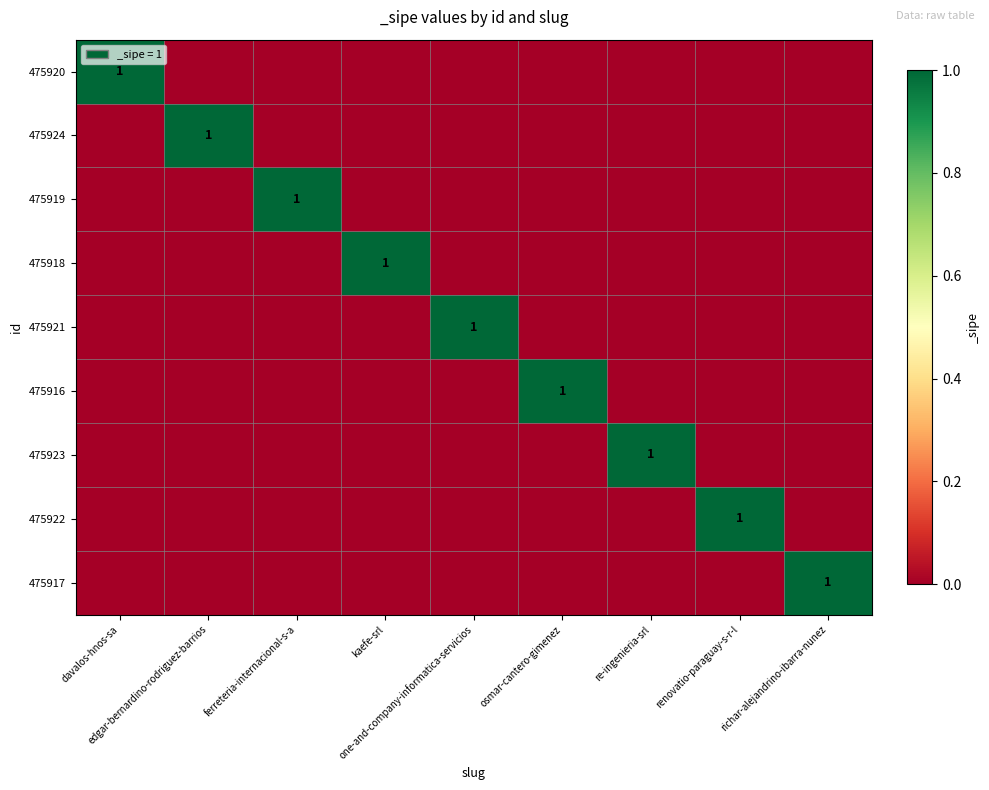

Where is 475917 nearest to the value 0?

davalos-hnos-sa